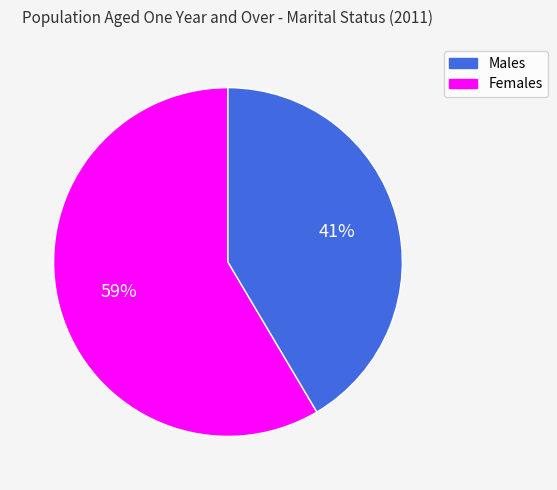

To the nearest percent, what is the average slice percentage?

50%